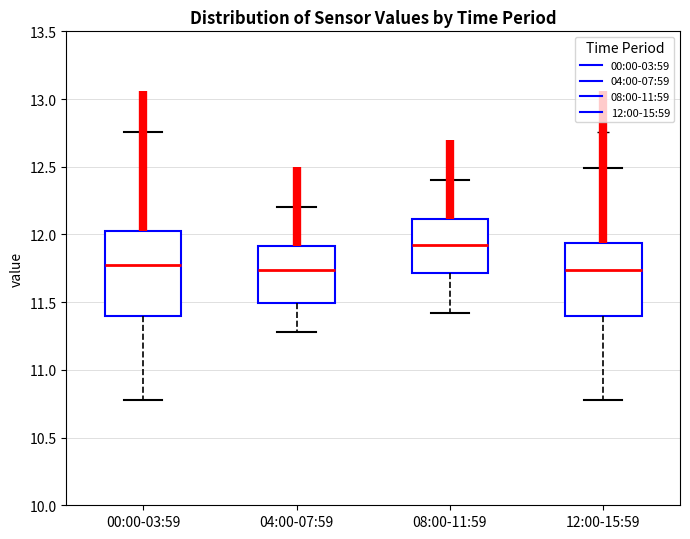

Reading left to right, transcribe this box plot: for each box, give where its median line is, the range the box spans, and where its two whiskers end, as read against the y-axis. The values are not printed on the chart, so give them approximately, as read against the axis.

00:00-03:59: median 11.80, box 11.40 to 12.00, whiskers 10.80 to 12.75
04:00-07:59: median 11.75, box 11.50 to 11.90, whiskers 11.30 to 12.20
08:00-11:59: median 11.95, box 11.70 to 12.10, whiskers 11.40 to 12.40
12:00-15:59: median 11.75, box 11.40 to 11.95, whiskers 10.80 to 12.50